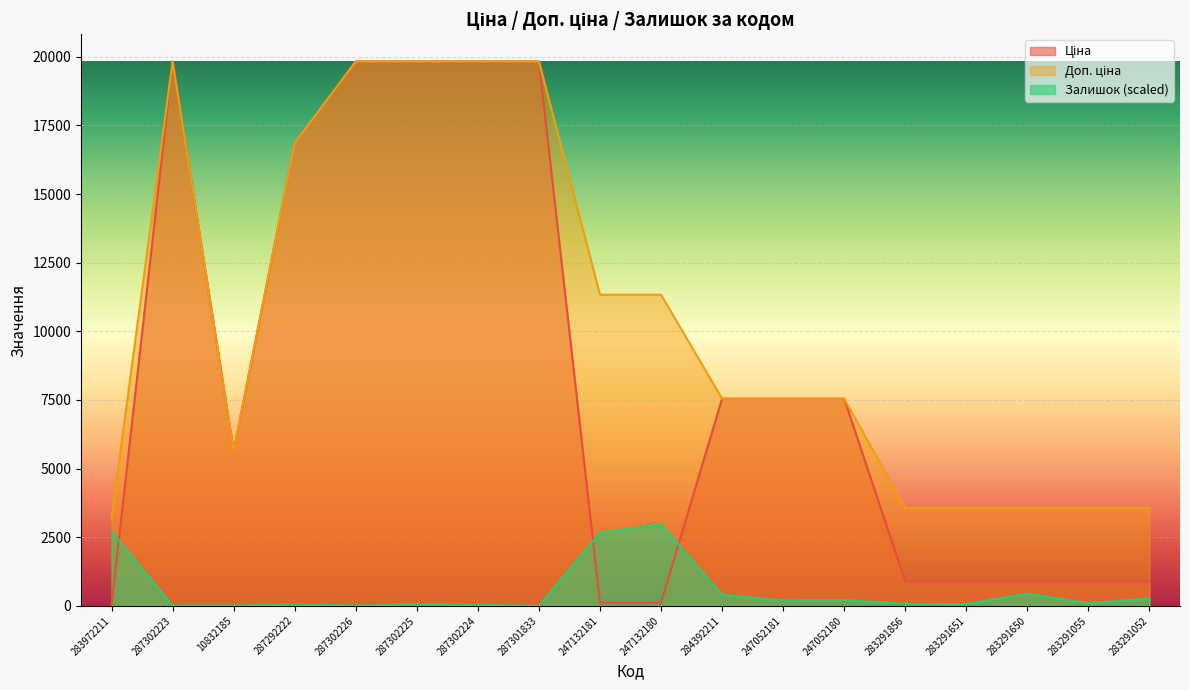

Rank the categories by Ціна value from lowest to highest.

283972211, 247132181, 247132180, 283291856, 283291651, 283291650, 283291055, 283291052, 10832185, 284392211, 247052181, 247052180, 287292222, 287302223, 287302226, 287302225, 287302224, 287301833